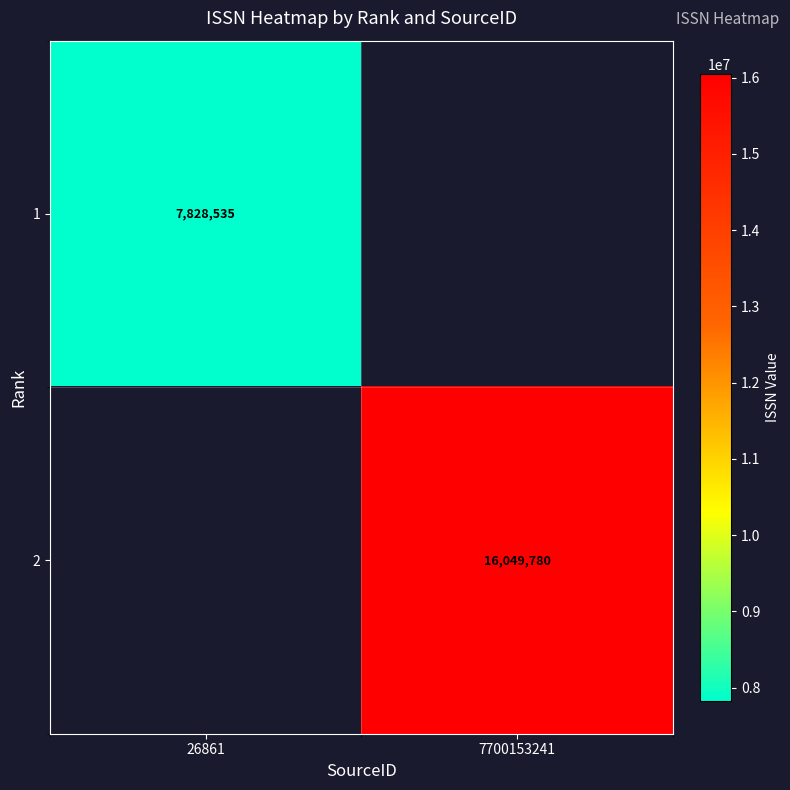

Count the number of categories in the chart.

2